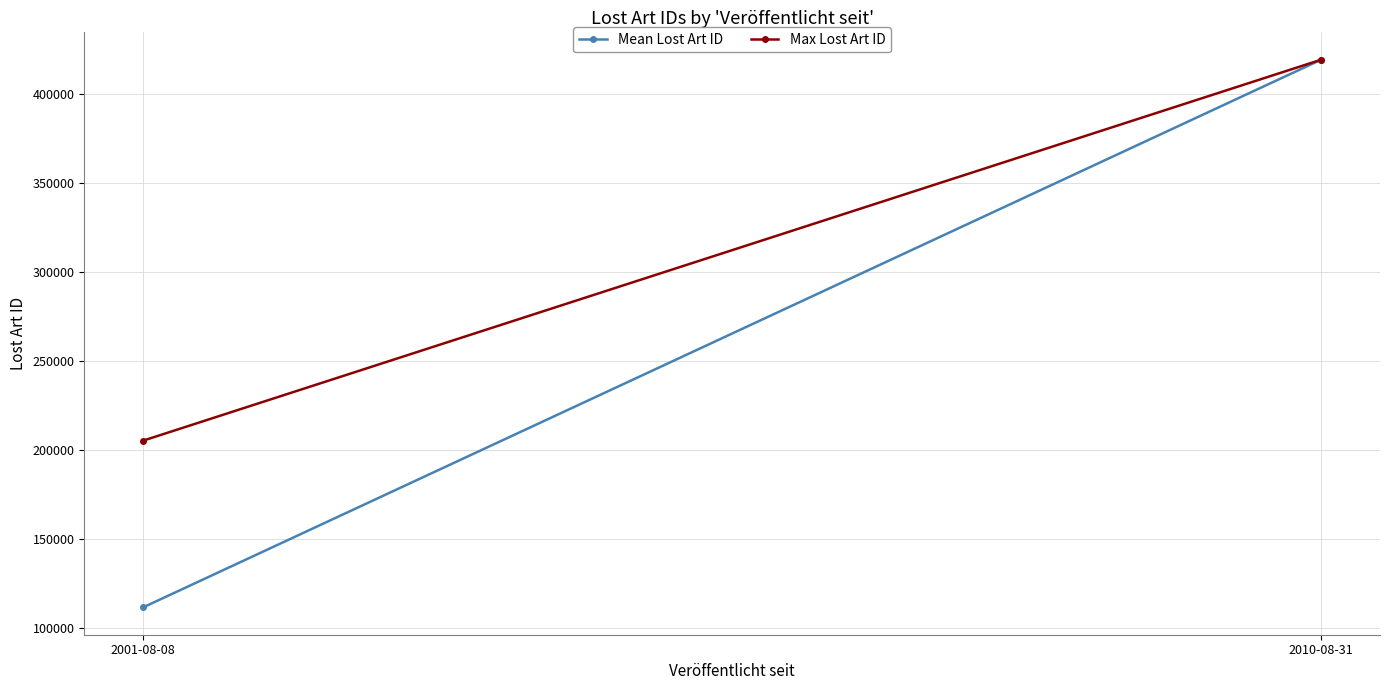

What is the average value of the Max Lost Art ID series?

312363.0